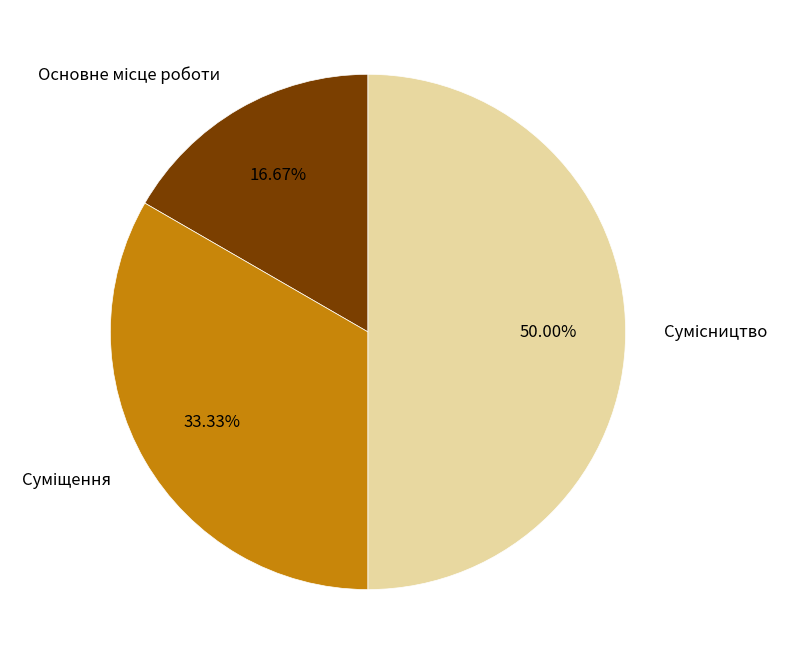

How many slices are in this pie chart?

3